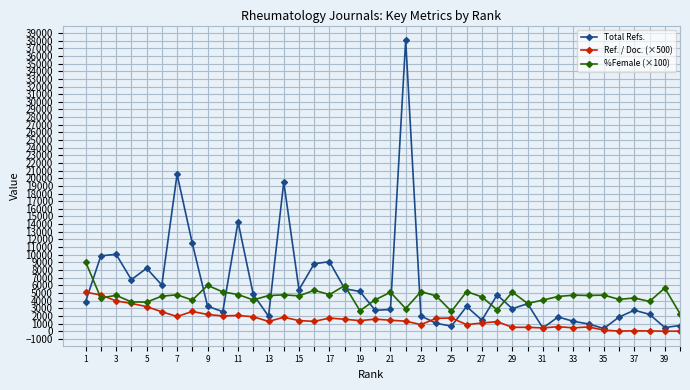

Which series has the widest spread of values?

Total Refs.